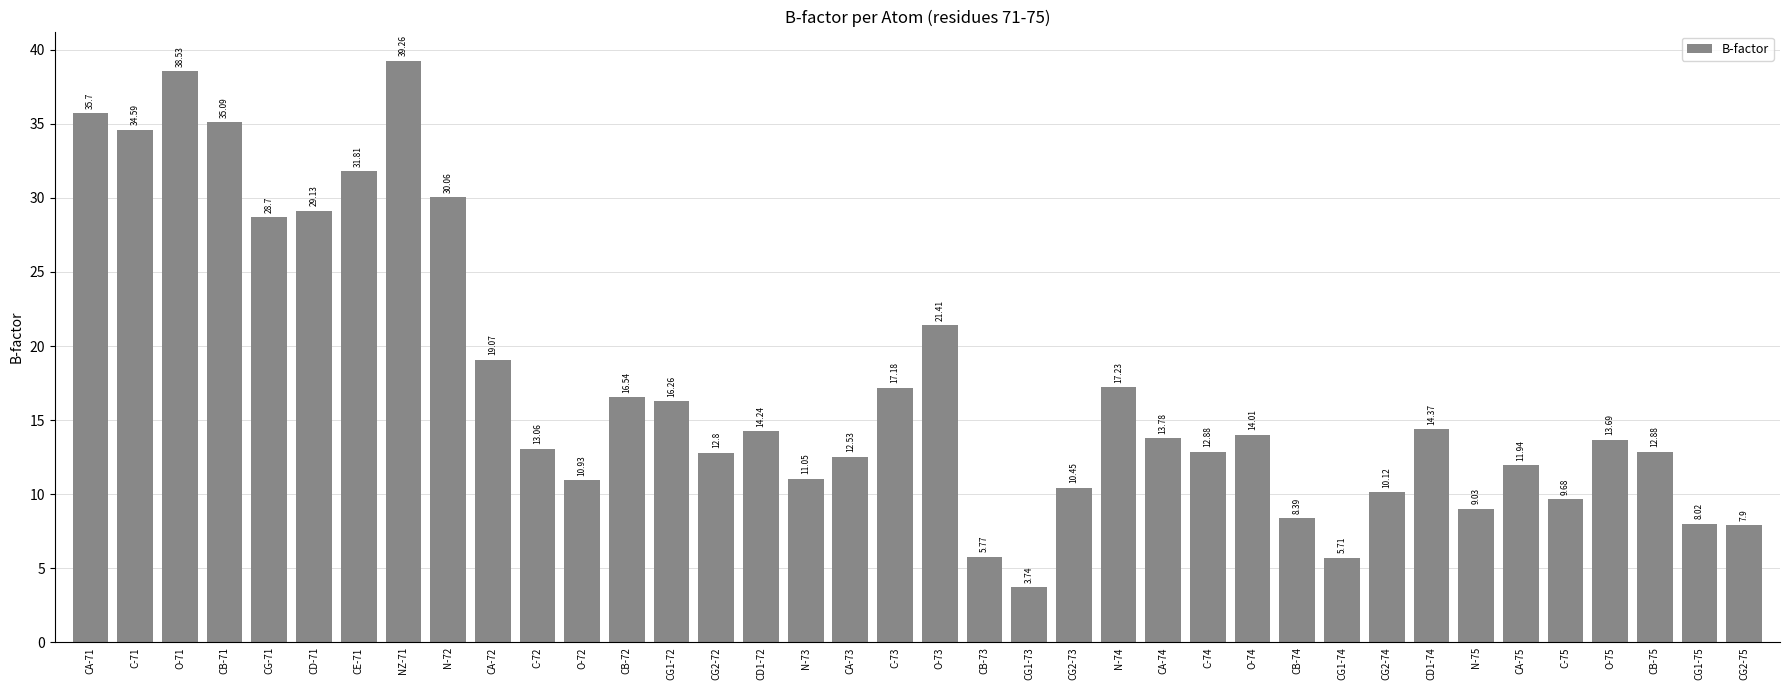

Which has a higher value, CG2-74 or CG2-75?

CG2-74